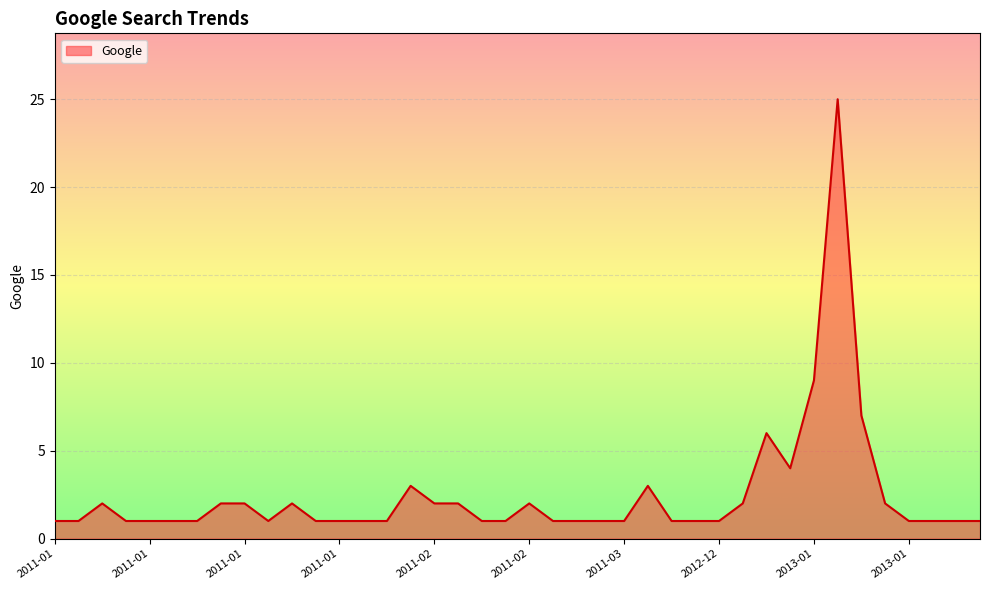

What is the greatest value displayed?

25